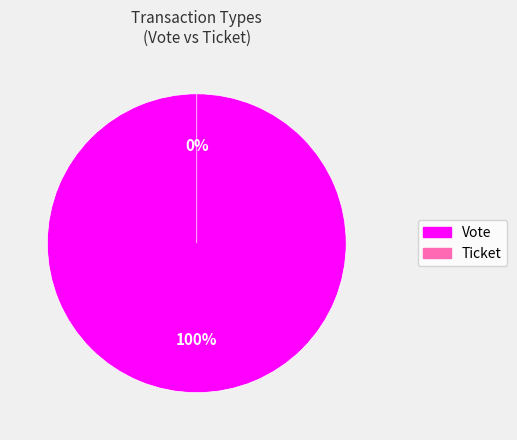

To the nearest percent, what is the combined percentage of Ticket and Vote?

100%